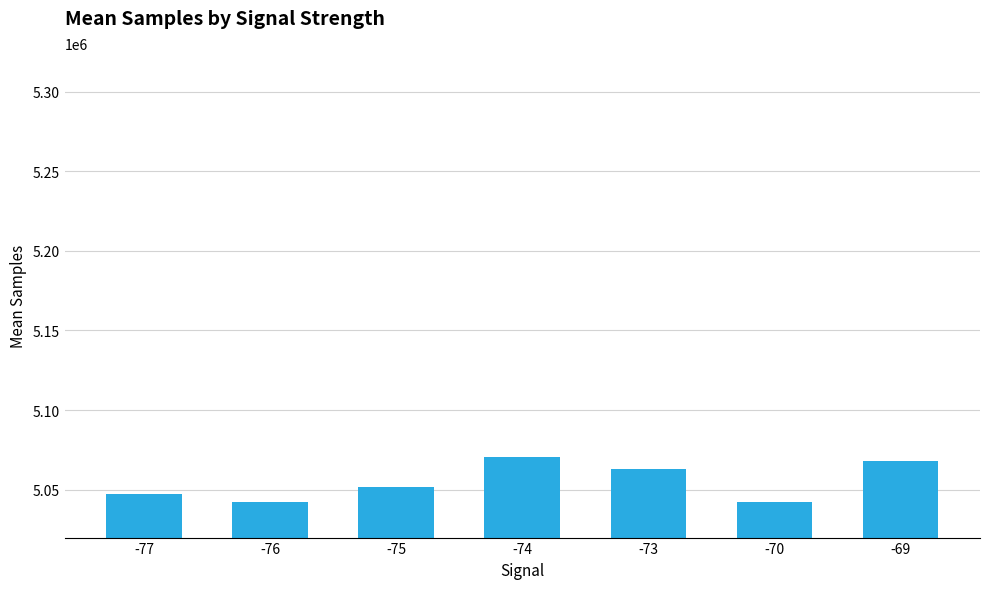

What is the maximum value shown in the chart?

5070635.0